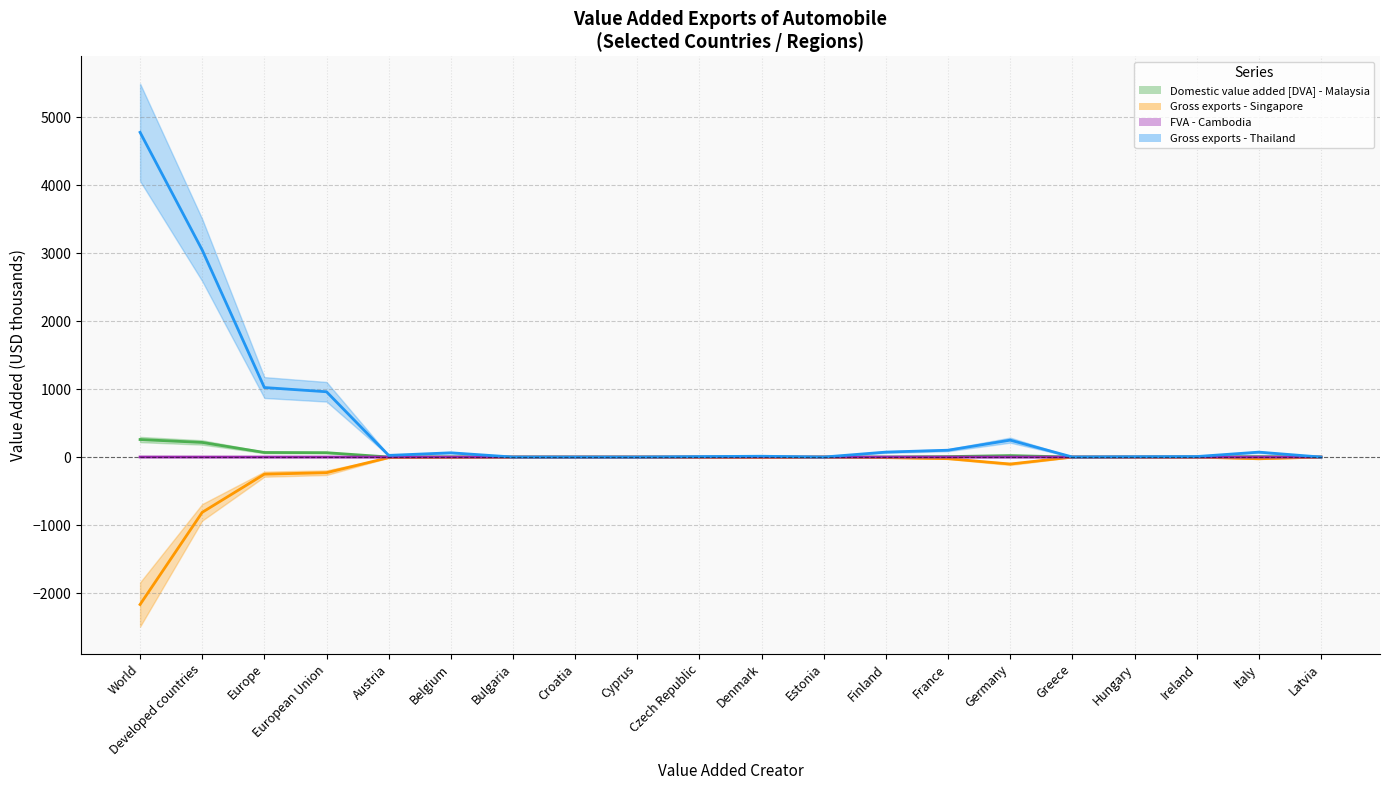

Which label corresponds to the largest value in the chart?

World